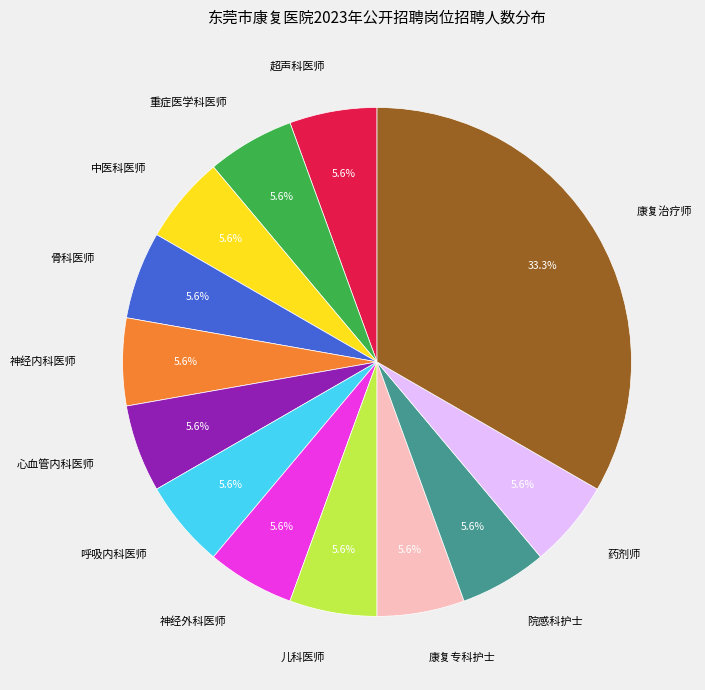

To the nearest percent, what is the average slice percentage?

8%